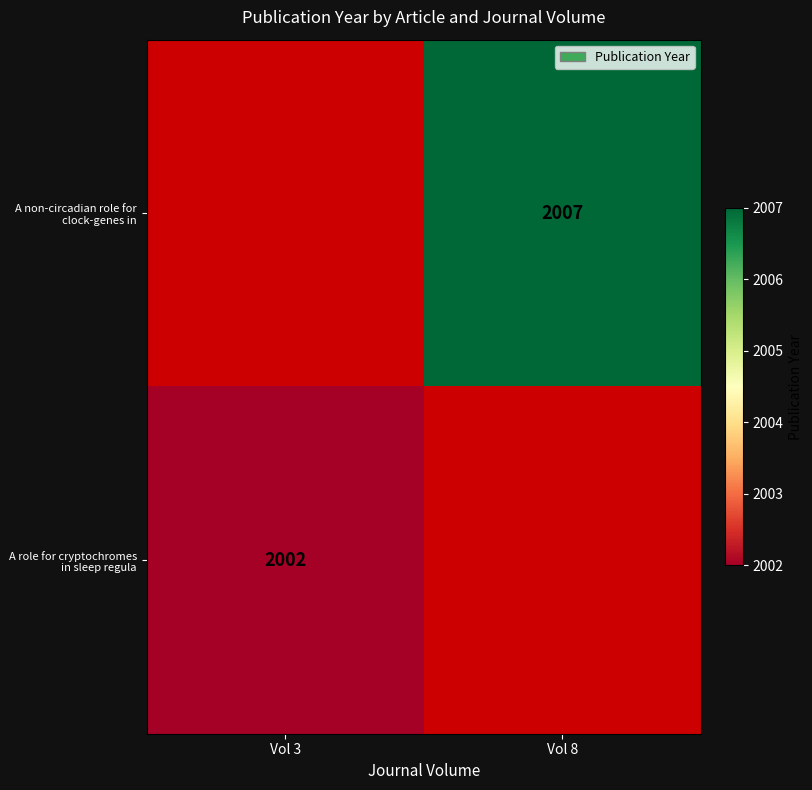

Which label corresponds to the smallest value in the chart?

Vol 3